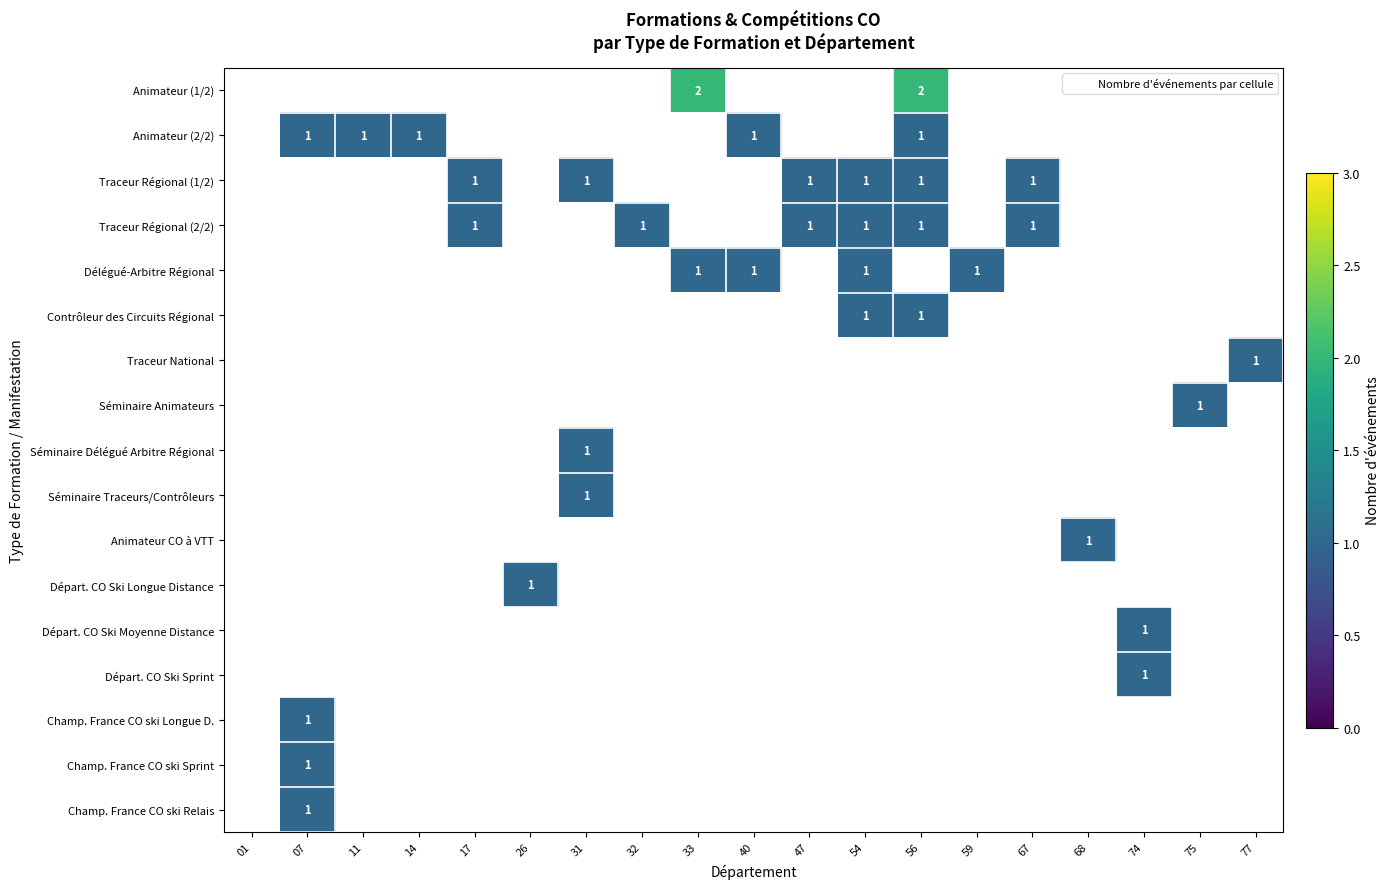

The Séminaire Traceurs/Contrôleurs series shows 1.0 at 31. True or false?

True